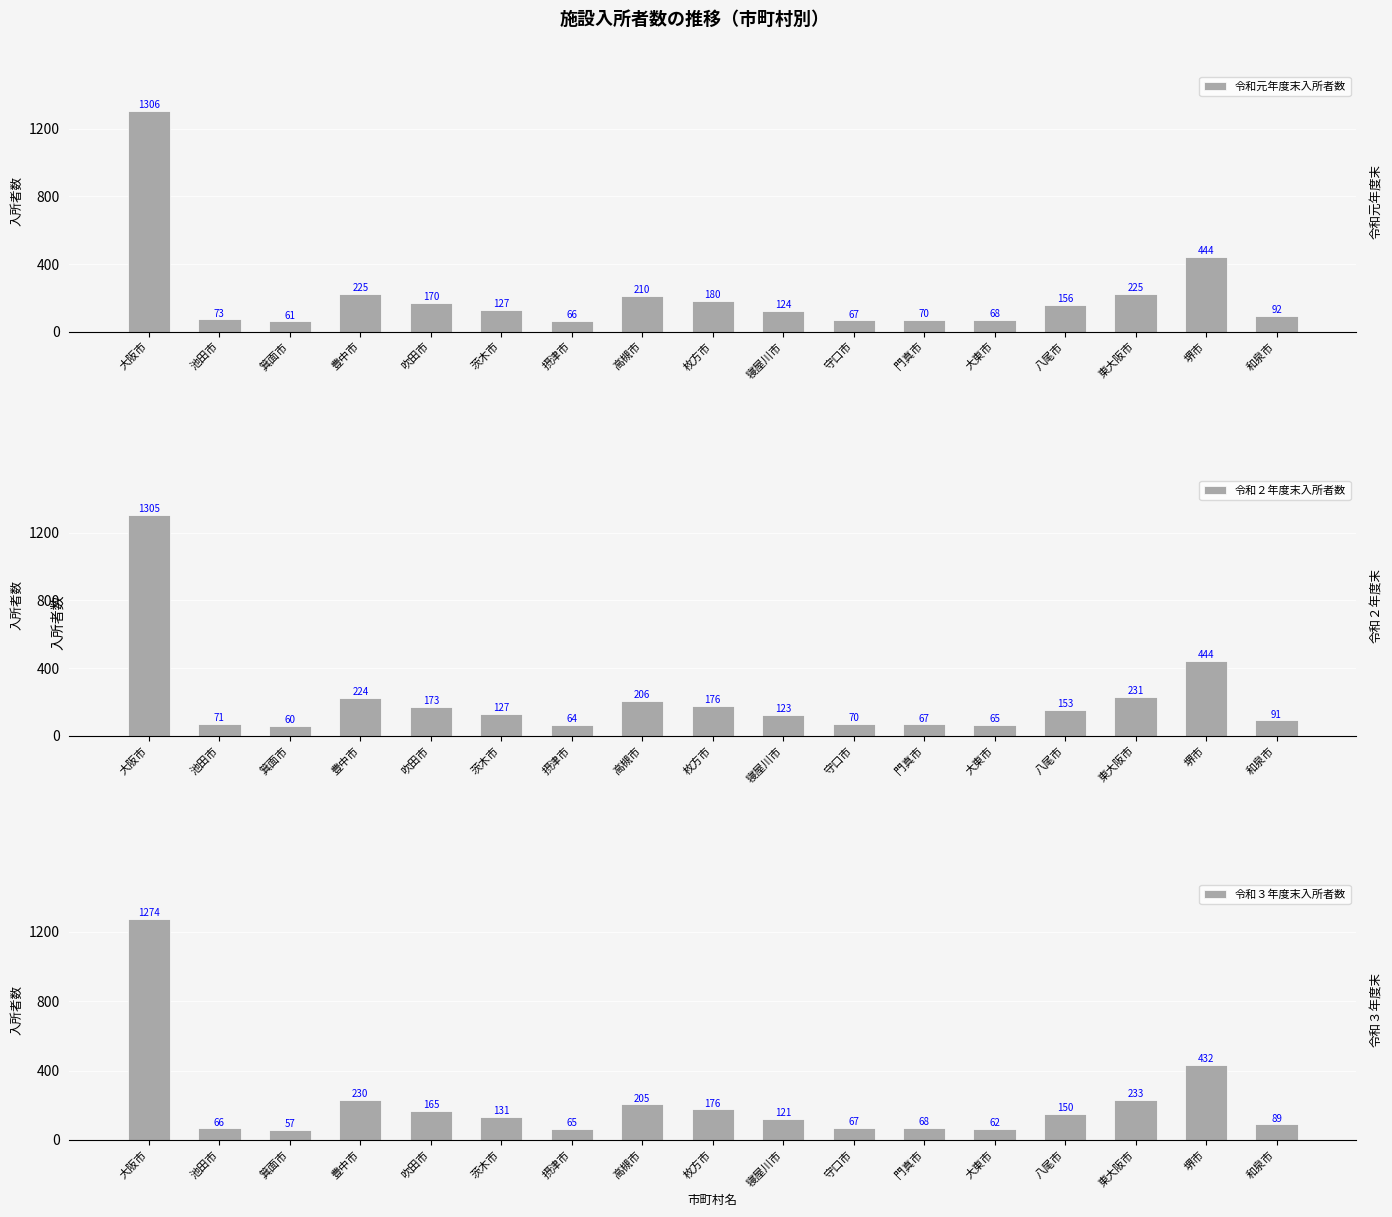

List the series in order of their peak value, lowest first.

令和３年度末入所者数, 令和２年度末入所者数, 令和元年度末入所者数